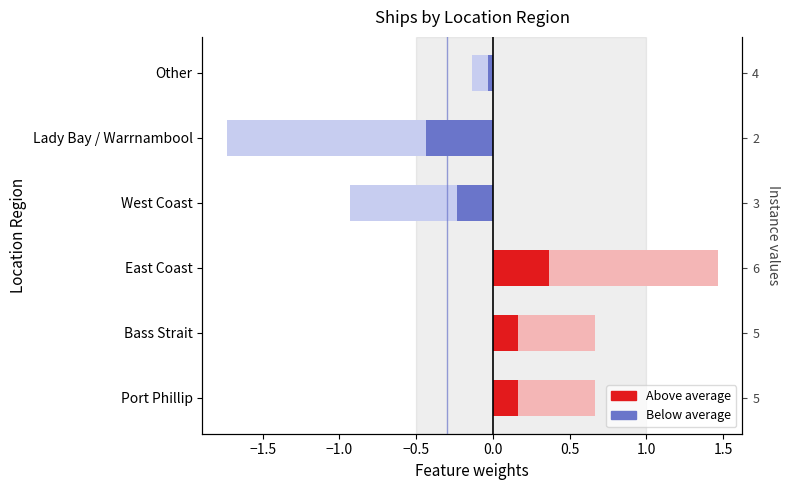

The value at Bass Strait is 0.7. True or false?

True